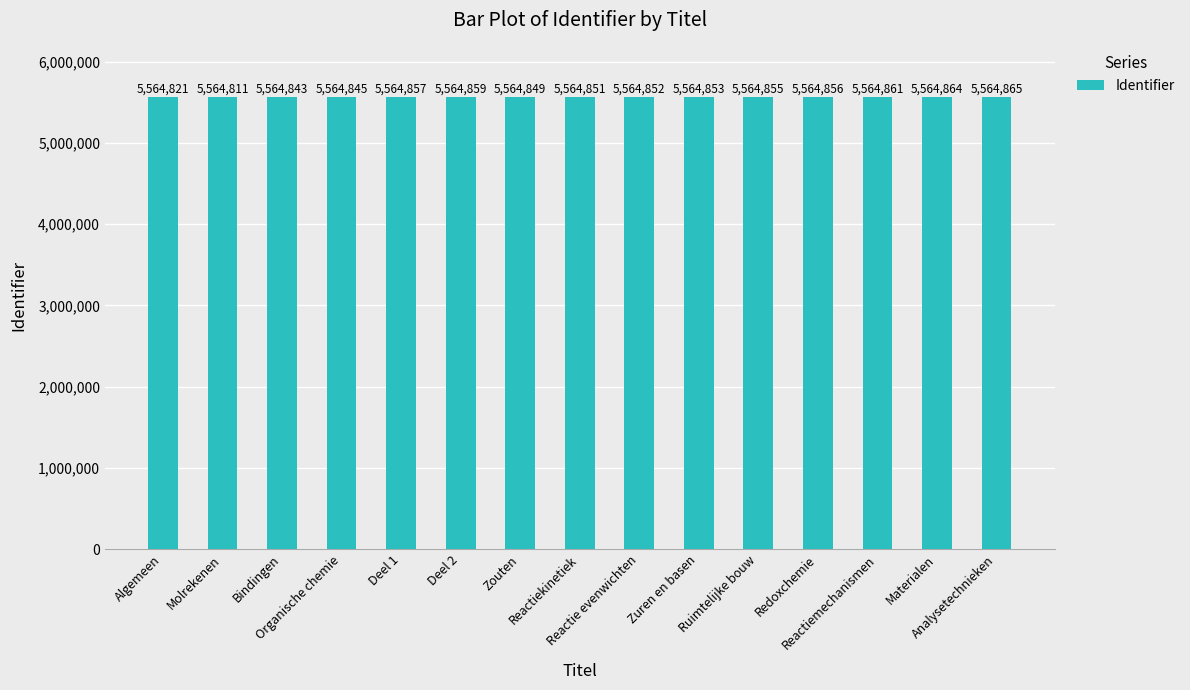

Which category has the highest value across all series?

Analysetechnieken